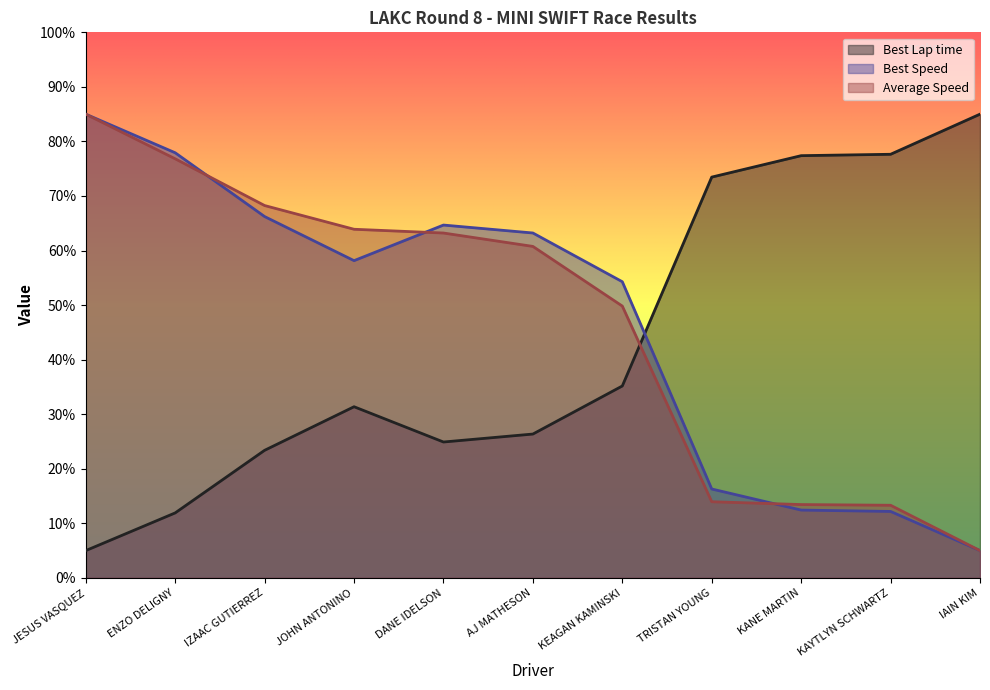

At which label is Best Speed closest to 45?

KEAGAN KAMINSKI